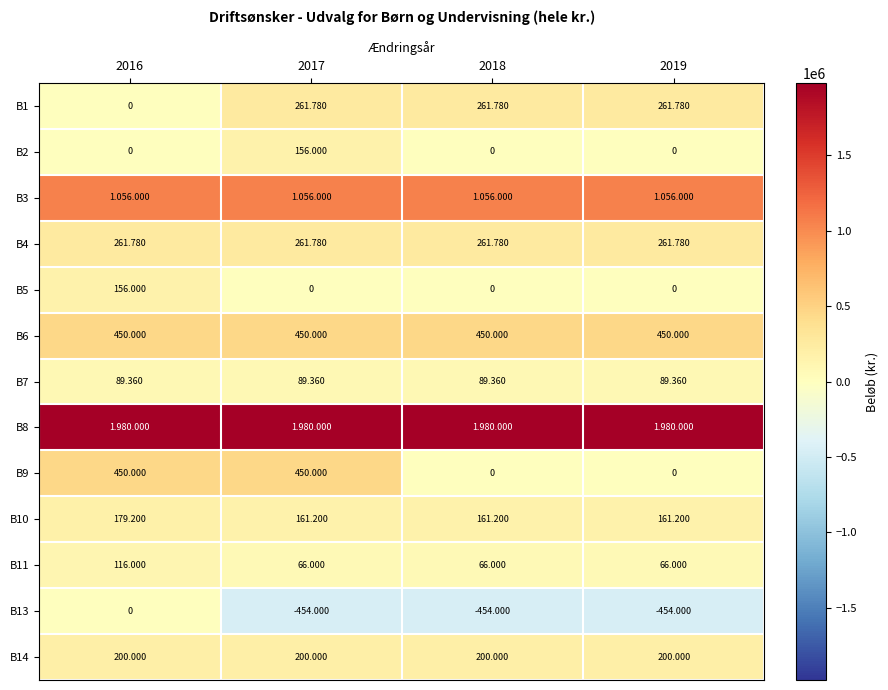

What is the difference between the highest and lowest values at 2018?

2434000